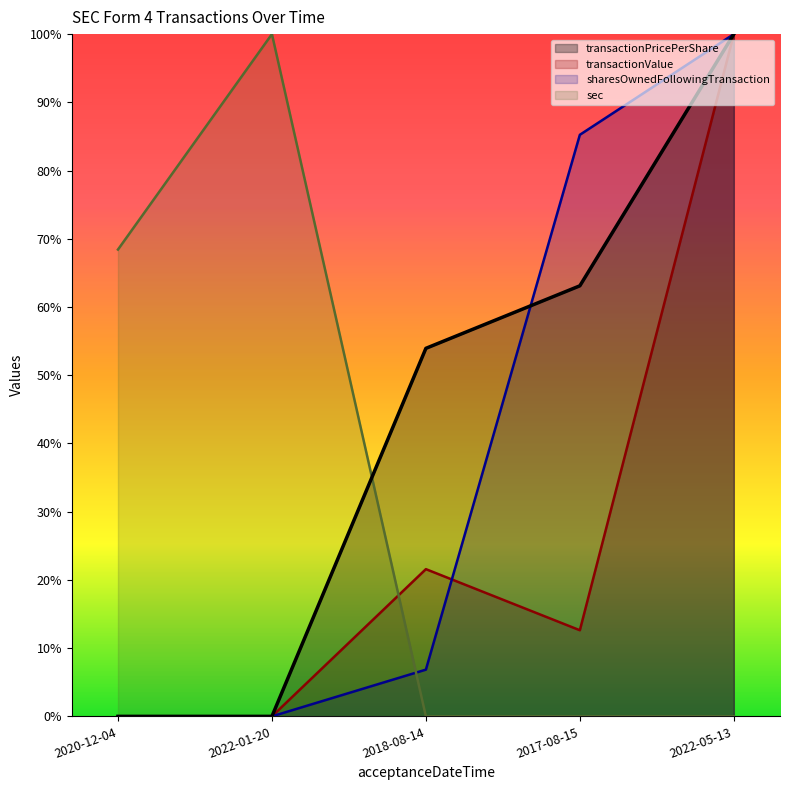

How many lines are shown in the chart?

4